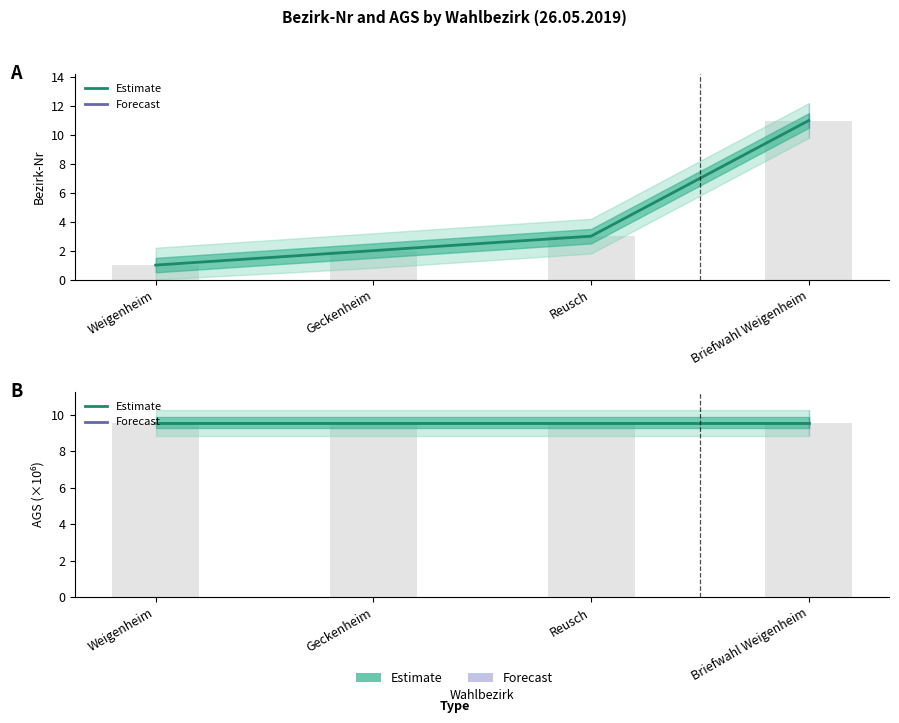

Reading left to right, extract all data points from this chart.

1	2	3	11